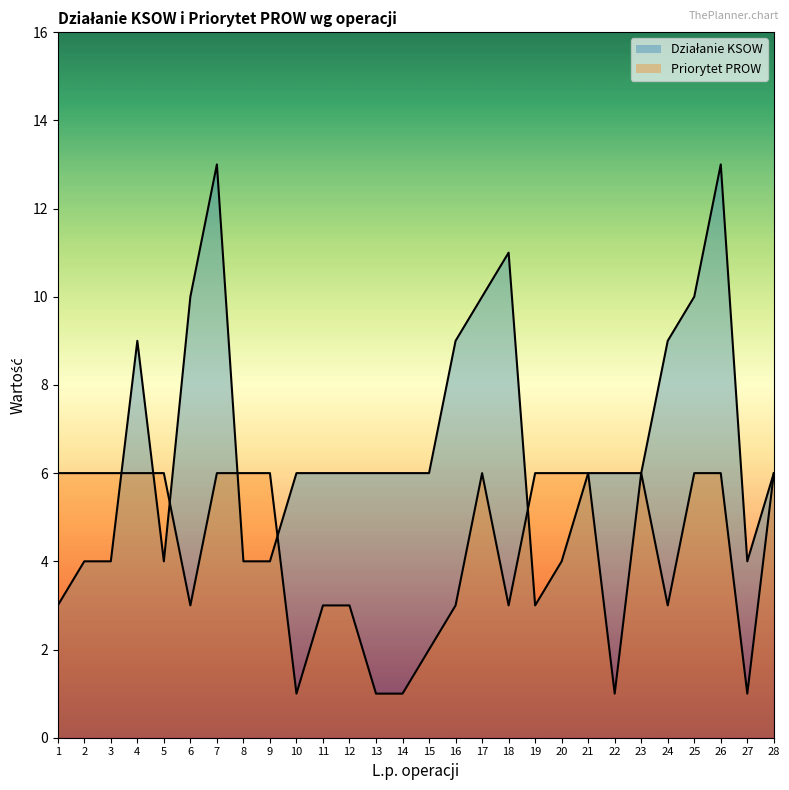

What is the greatest value displayed?

13